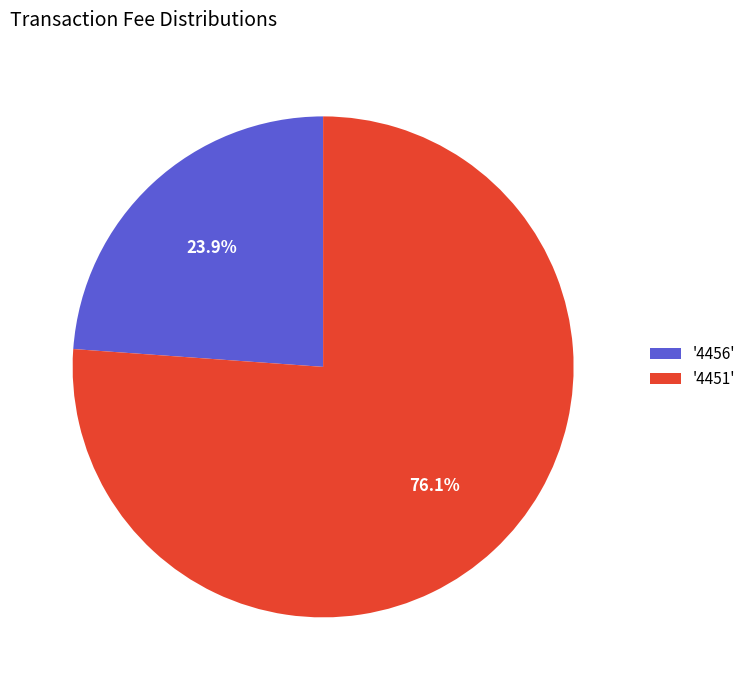

Which category has the smallest portion of the pie?

'4456'